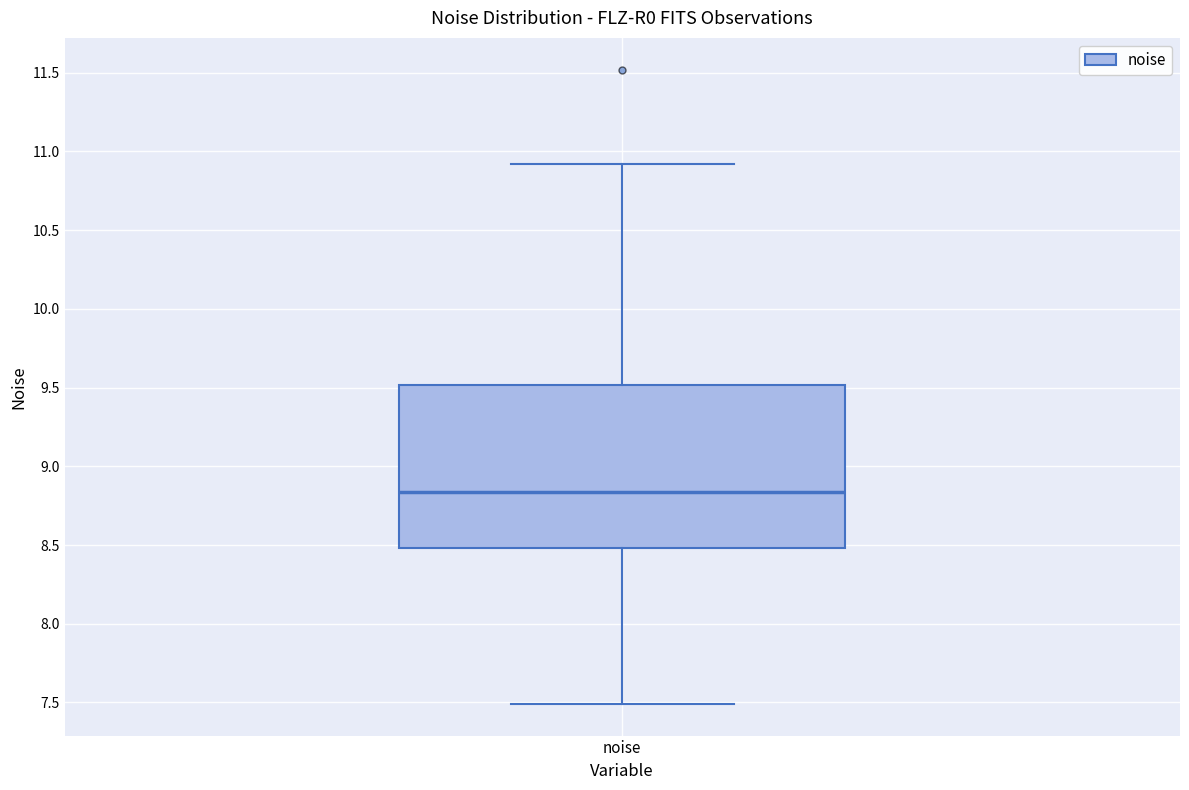

Read this box plot against the y-axis: the position of the median line, the range covered by the box, and the ends of both whiskers. The values are not printed on the chart, so give them approximately, as read against the axis.

median 8.85, box 8.50 to 9.50, whiskers 7.50 to 10.90